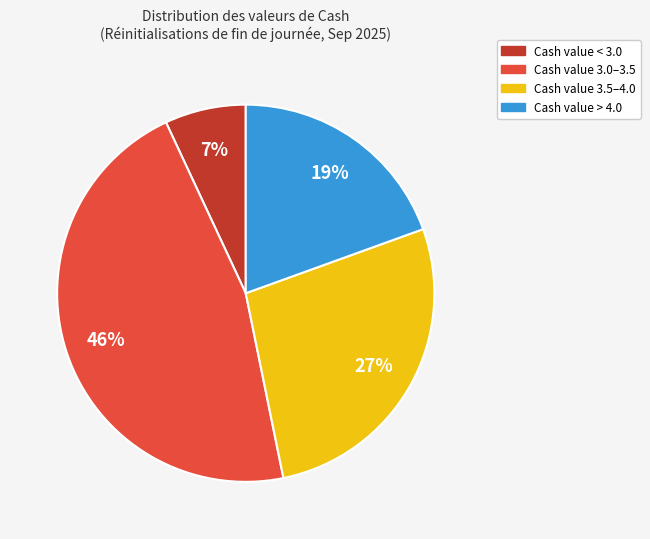

Is there a majority slice in this chart?

No